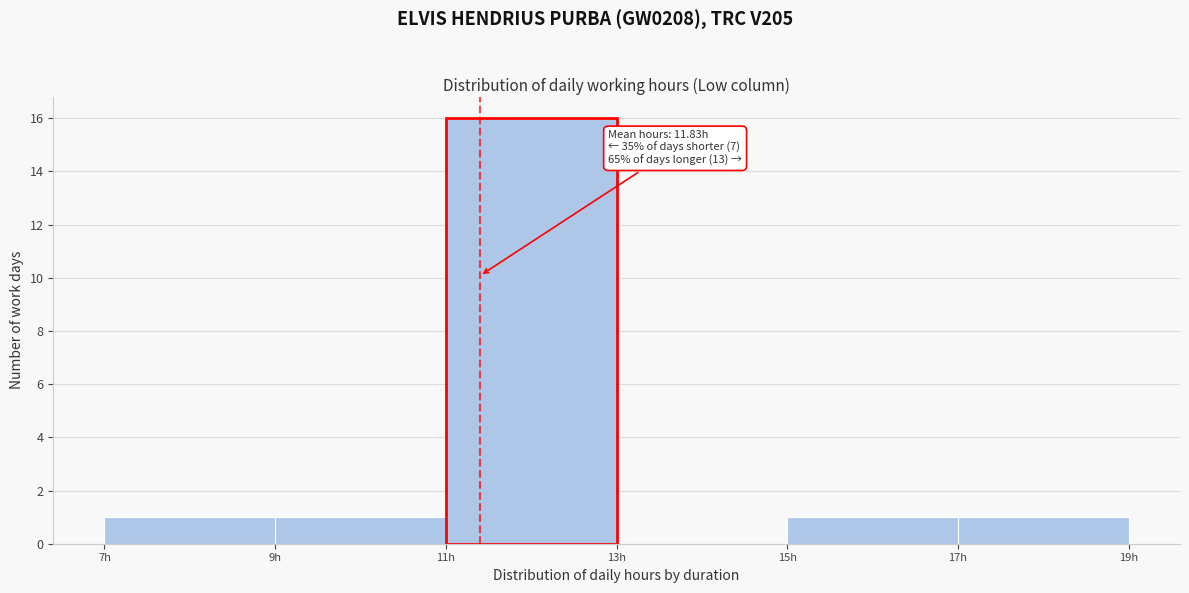

Which range on the x-axis has the tallest bar?

11 to 13